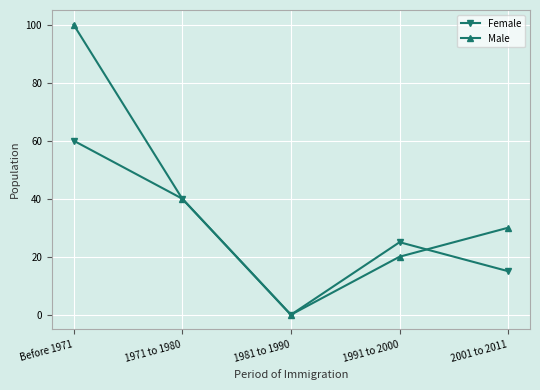

Reading left to right, transcribe all the data shown in this chart.

Female: 60	40	0	25	15
Male: 100	40	0	20	30